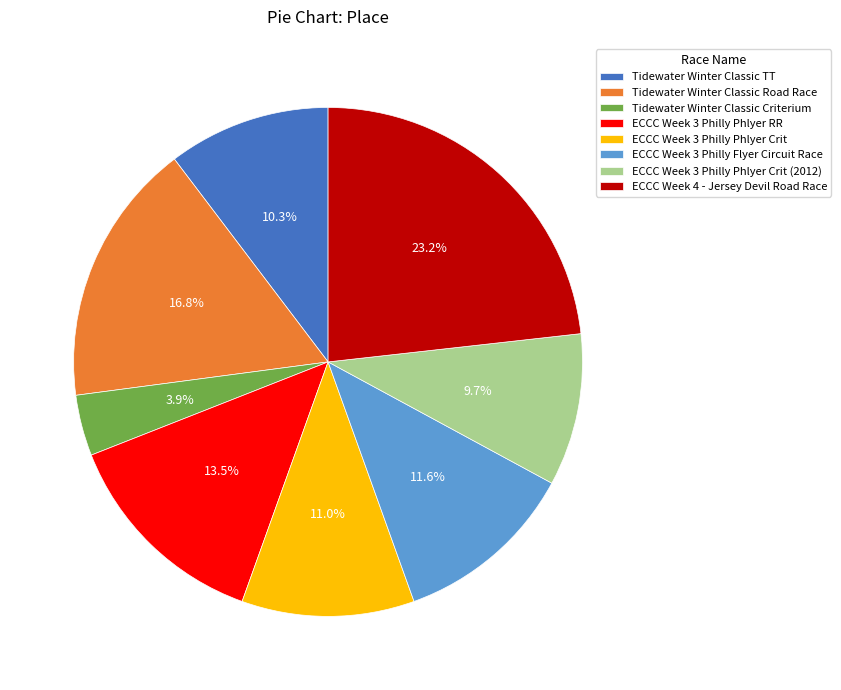

Which has a higher value, Tidewater Winter Classic Criterium or ECCC Week 3 Philly Phlyer RR?

ECCC Week 3 Philly Phlyer RR